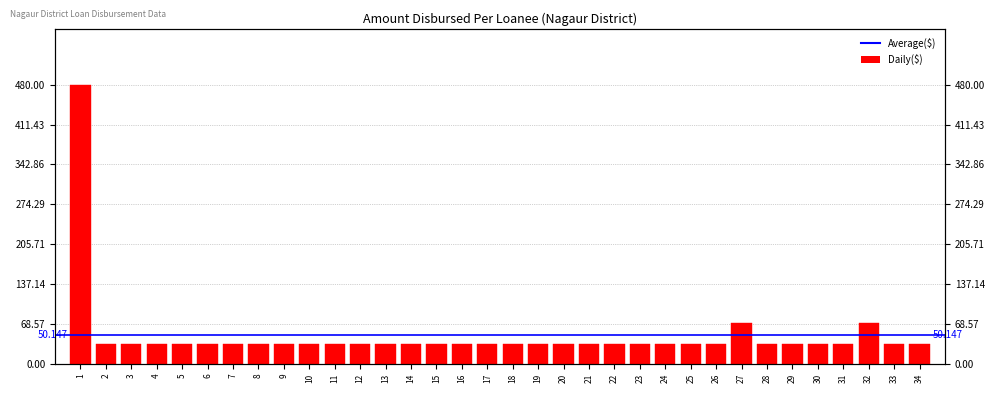

At which label is the value closest to 257500?

27